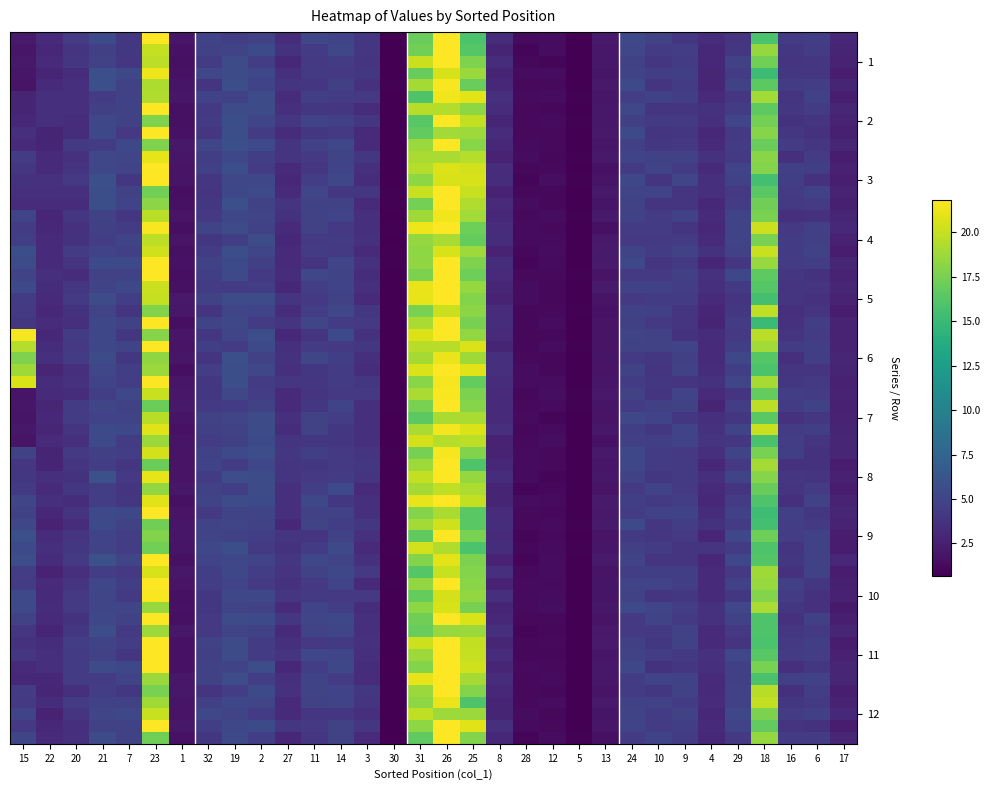

What is the total value across all series at 1?

21.9